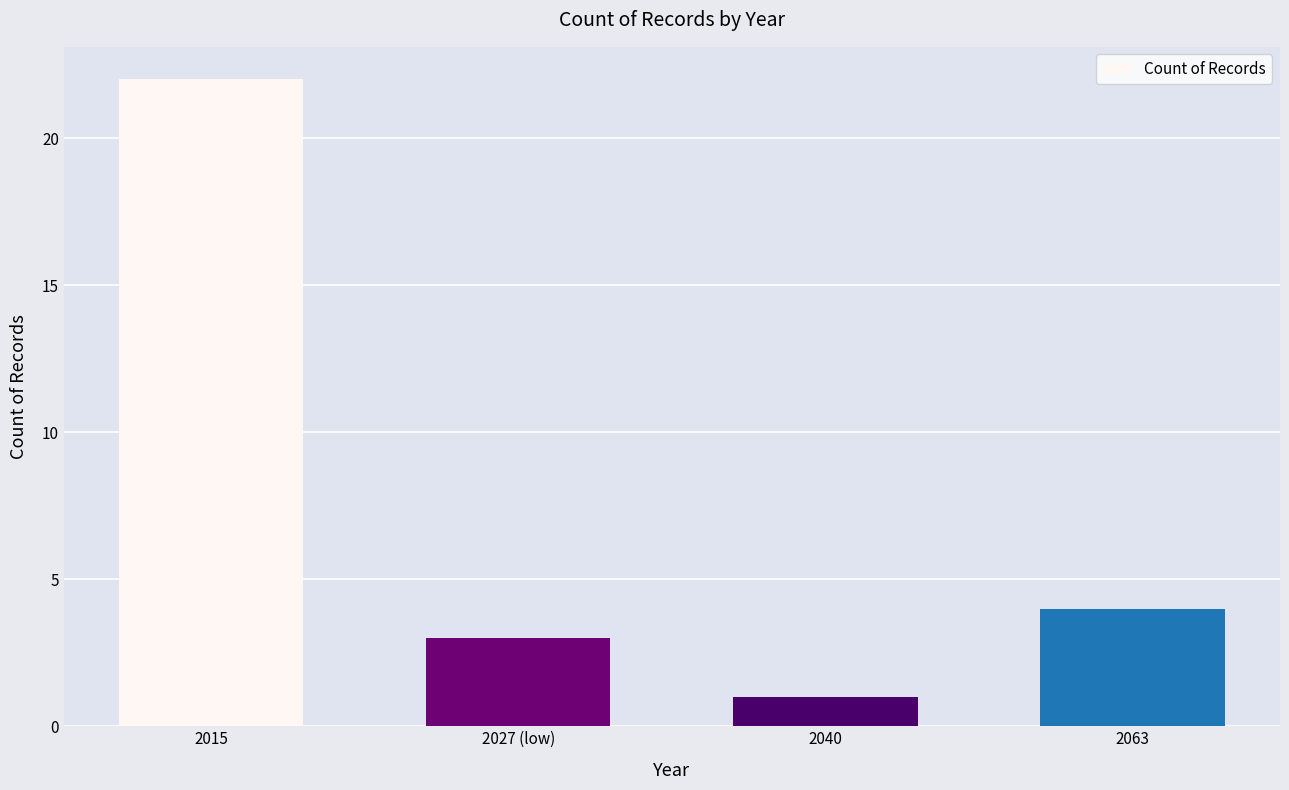

Which has a higher value, 2063 or 2015?

2015